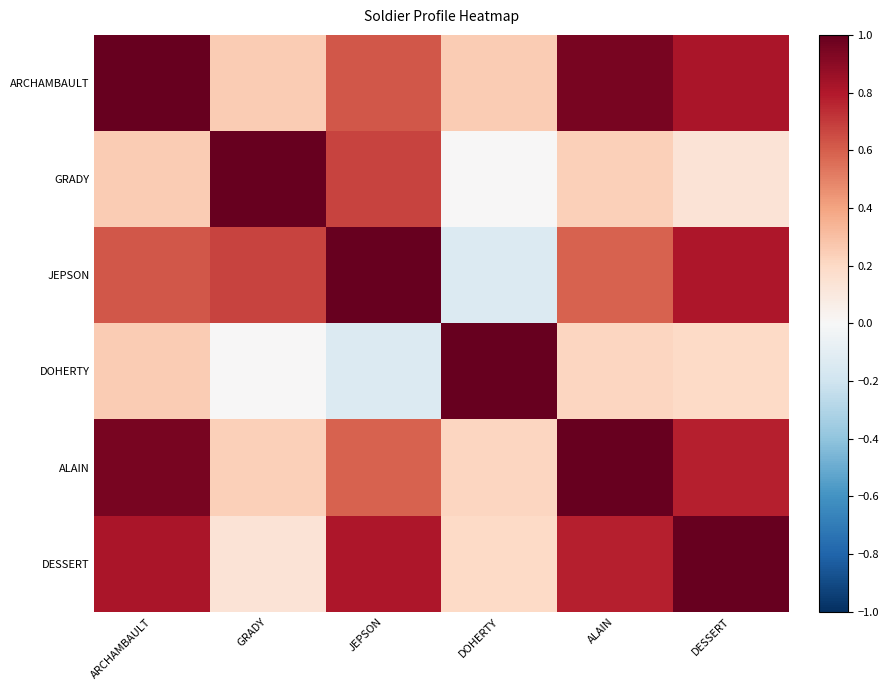

Reading left to right, transcribe all the data shown in this chart.

ARCHAMBAULT: ARCHAMBAULT=1.0	GRADY=0.2	JEPSON=0.6	DOHERTY=0.2	ALAIN=1.0	DESSERT=0.8
GRADY: ARCHAMBAULT=0.2	GRADY=1.0	JEPSON=0.7	DOHERTY=-0.0	ALAIN=0.2	DESSERT=0.1
JEPSON: ARCHAMBAULT=0.6	GRADY=0.7	JEPSON=1.0	DOHERTY=-0.1	ALAIN=0.6	DESSERT=0.8
DOHERTY: ARCHAMBAULT=0.2	GRADY=-0.0	JEPSON=-0.1	DOHERTY=1.0	ALAIN=0.2	DESSERT=0.2
ALAIN: ARCHAMBAULT=1.0	GRADY=0.2	JEPSON=0.6	DOHERTY=0.2	ALAIN=1.0	DESSERT=0.8
DESSERT: ARCHAMBAULT=0.8	GRADY=0.1	JEPSON=0.8	DOHERTY=0.2	ALAIN=0.8	DESSERT=1.0